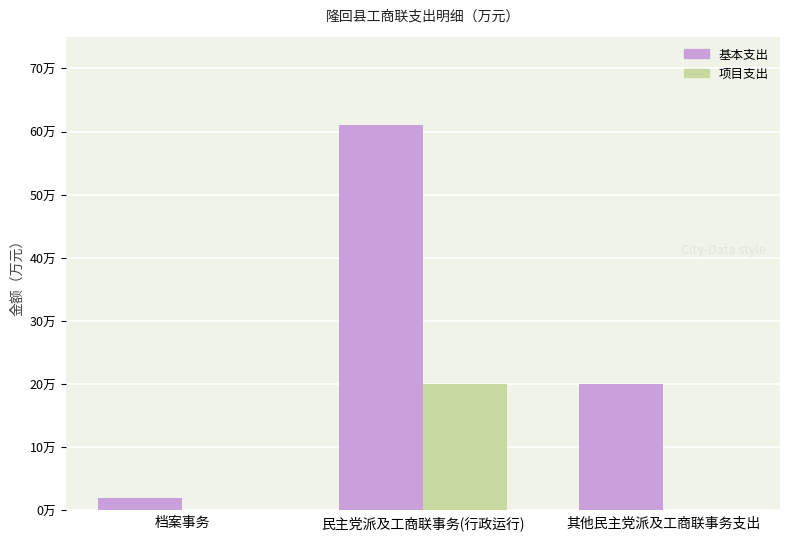

Reading left to right, transcribe all the data shown in this chart.

基本支出: 档案事务=1.9	民主党派及工商联事务(行政运行)=61.1	其他民主党派及工商联事务支出=20.0
项目支出: 档案事务=0.0	民主党派及工商联事务(行政运行)=20.0	其他民主党派及工商联事务支出=0.0